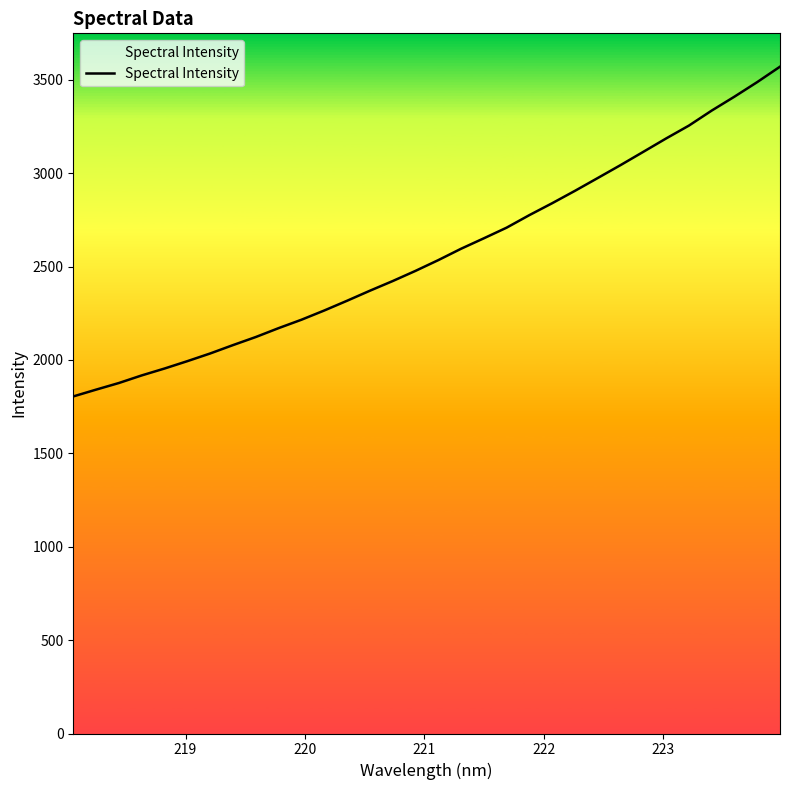

What is the difference between the maximum and minimum values?

1765.4